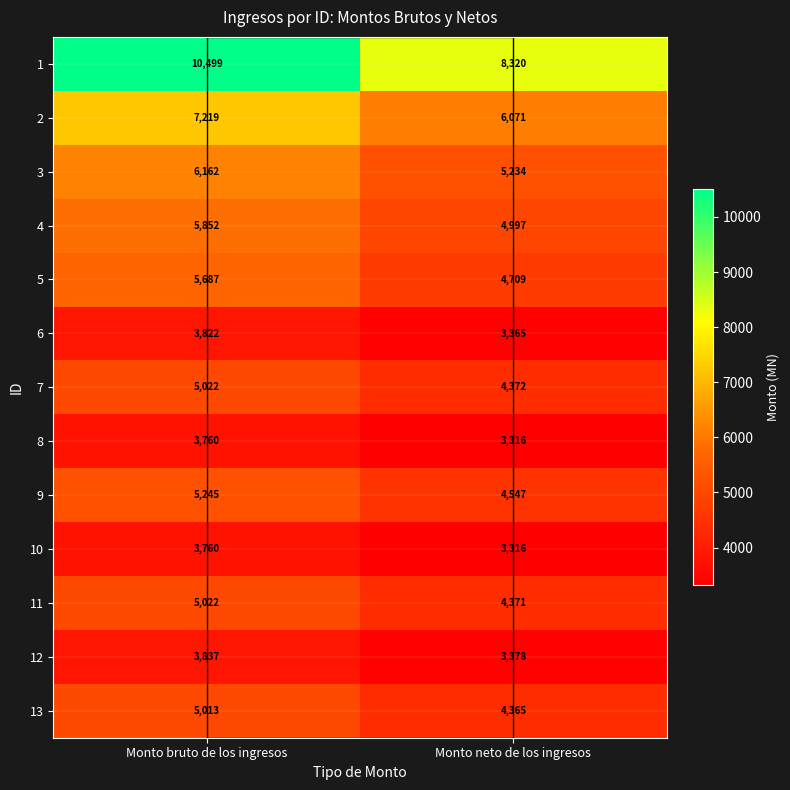

What is the minimum value shown in the chart?

3315.7